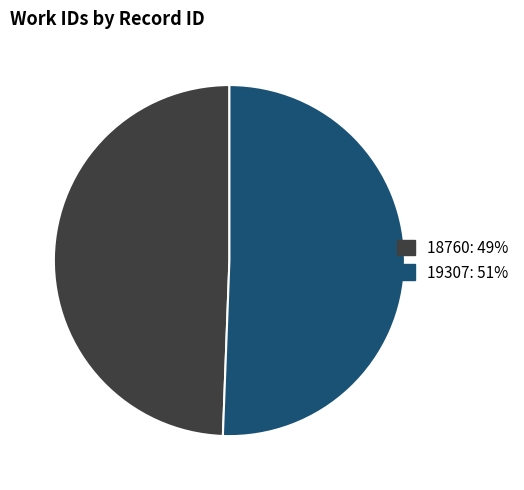

Do 19307 and 18760 together represent more than half of the pie?

Yes